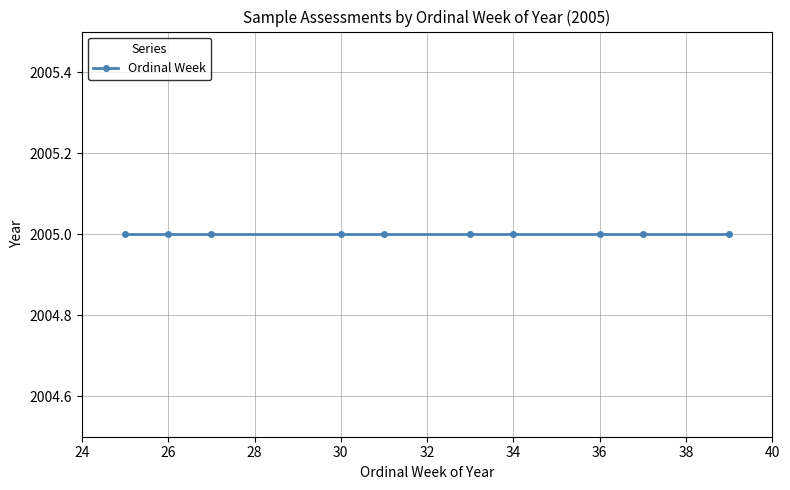

At which label does the data first exceed 33?

34